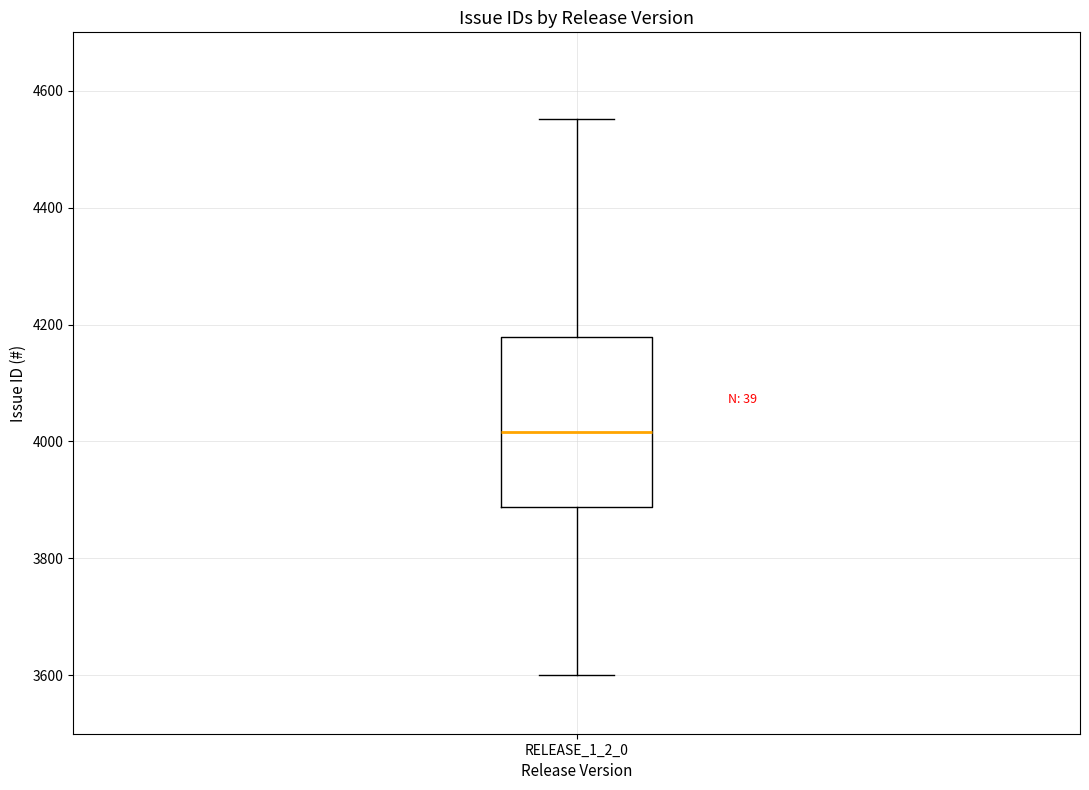

Where does the median line of the box for RELEASE_1_2_0 sit on the y-axis? The values are not printed on the chart, so give them approximately, as read against the axis.

4020